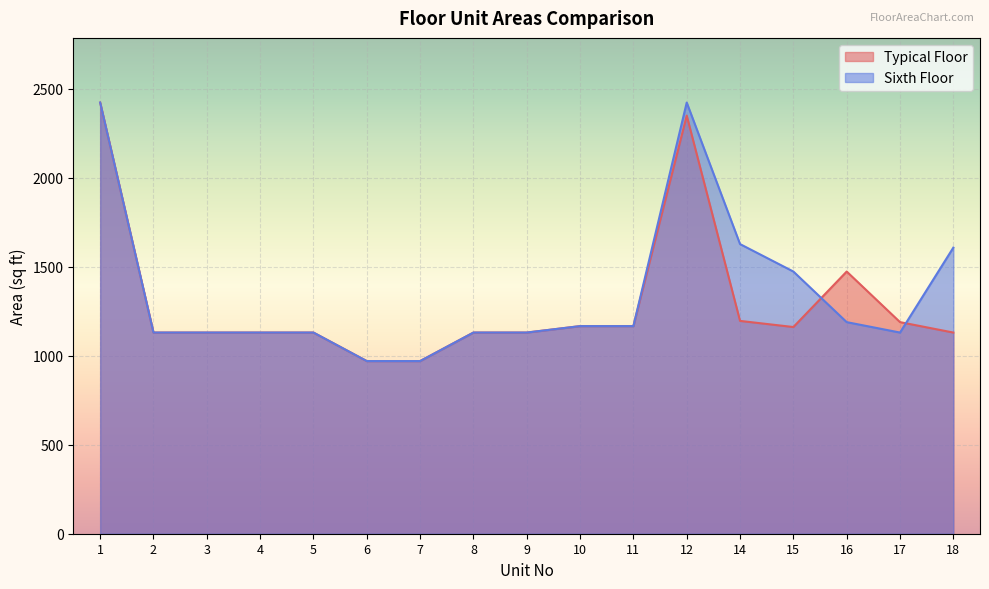

Between 5 and 18, which is larger?

5